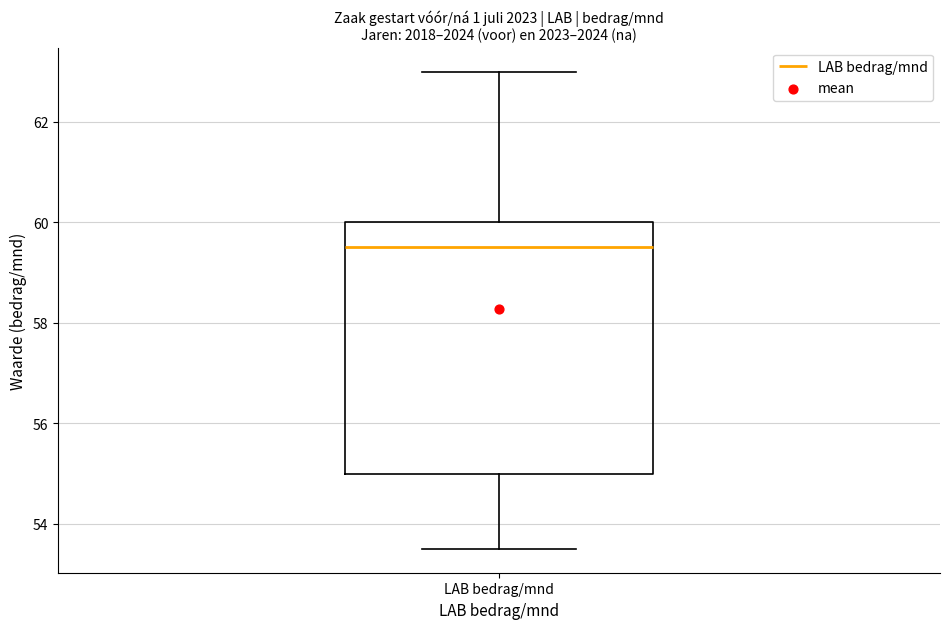

Transcribe this box plot: give where the median line is, the range the box spans, and where the two whiskers end, as read against the y-axis. The values are not printed on the chart, so give them approximately, as read against the axis.

median 59.6, box 55.0 to 60.0, whiskers 53.6 to 63.0